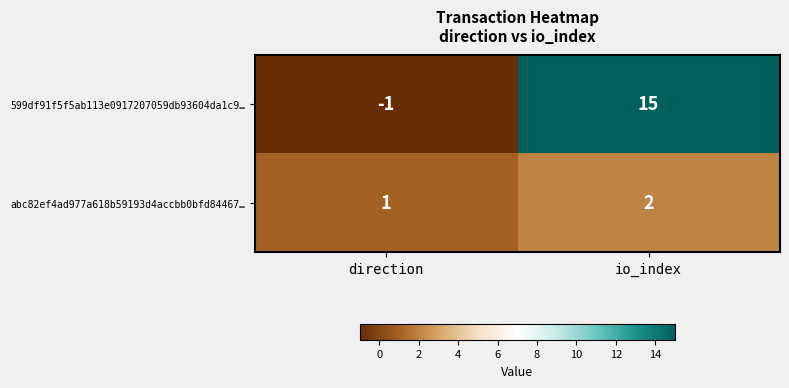

What is the difference between the maximum and minimum values in the 599df91f5f5ab113e0917207059db93604da1c9… series?

16